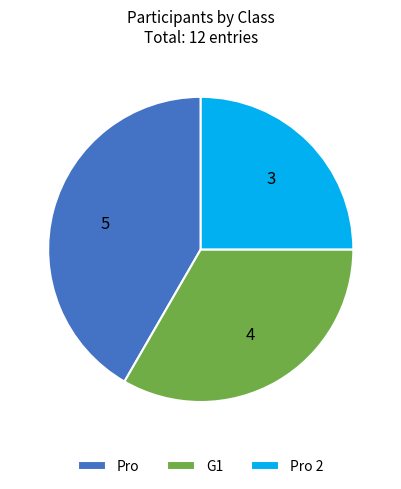

True or false: Pro 2 accounts for 25% of the total.

True